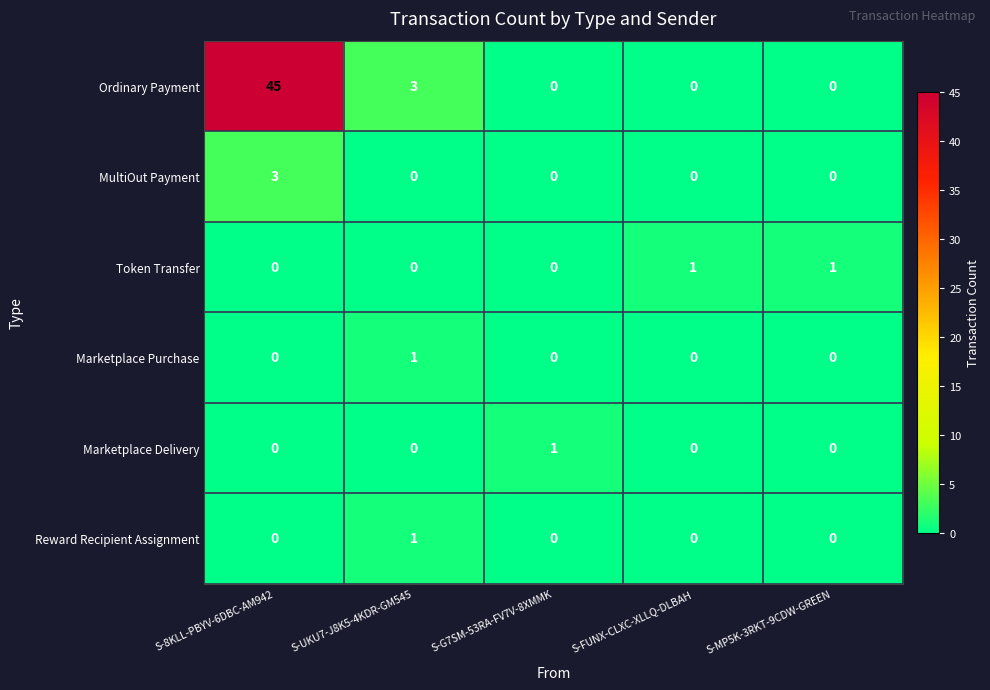

How many Marketplace Delivery values are between 0 and 1?

5